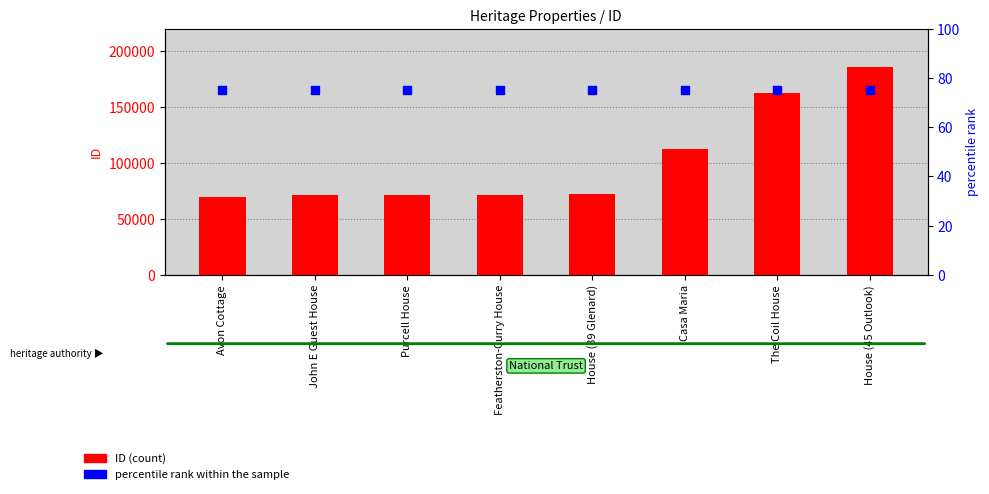

What are all the series names shown in the legend?

ID, percentile rank within the sample